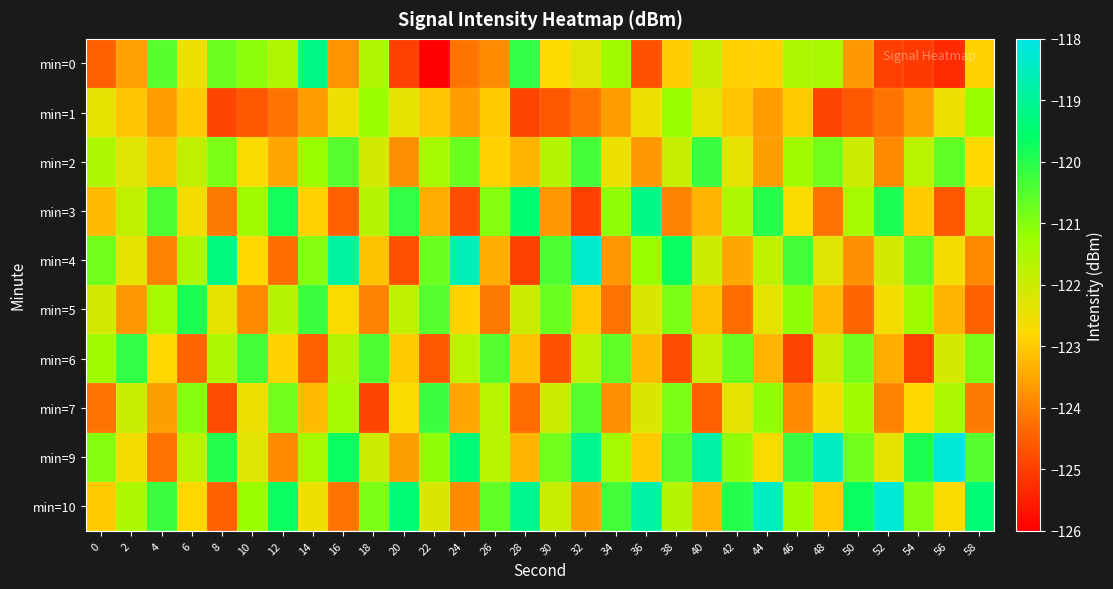

Reading right to left, transcribe all the data shown in this chart.

min=0: 58=-122.9	56=-125.3	54=-125.1	52=-125.0	50=-123.7	48=-121.4	46=-121.5	44=-122.9	42=-122.9	40=-121.9	38=-123.0	36=-124.7	34=-121.3	32=-122.3	30=-122.8	28=-120.1	26=-123.9	24=-124.2	22=-126.1	20=-125.0	18=-121.6	16=-123.8	14=-119.2	12=-121.6	10=-121.0	8=-120.7	6=-122.5	4=-120.5	2=-123.6	0=-124.5
min=1: 58=-121.2	56=-122.5	54=-123.6	52=-124.2	50=-124.7	48=-124.9	46=-123.0	44=-123.6	42=-123.1	40=-122.4	38=-121.2	36=-122.5	34=-123.6	32=-124.2	30=-124.7	28=-124.9	26=-123.0	24=-123.6	22=-123.1	20=-122.4	18=-121.2	16=-122.5	14=-123.6	12=-124.2	10=-124.7	8=-124.9	6=-123.0	4=-123.6	2=-123.1	0=-122.4
min=2: 58=-122.8	56=-120.6	54=-121.7	52=-123.9	50=-122.0	48=-120.8	46=-121.3	44=-123.6	42=-122.4	40=-120.2	38=-121.9	36=-123.7	34=-122.5	32=-120.3	30=-121.6	28=-123.3	26=-122.9	24=-120.7	22=-121.4	20=-123.8	18=-122.1	16=-120.5	14=-121.2	12=-123.5	10=-122.7	8=-120.9	6=-121.8	4=-123.1	2=-122.3	0=-121.5
min=3: 58=-121.7	56=-124.6	54=-123.0	52=-119.9	50=-121.4	48=-124.2	46=-122.7	44=-120.0	42=-121.5	40=-123.3	38=-124.0	36=-119.2	34=-121.1	32=-125.0	30=-123.7	28=-119.5	26=-121.0	24=-124.8	22=-123.4	20=-120.1	18=-121.6	16=-124.5	14=-122.9	12=-119.8	10=-121.3	8=-124.1	6=-122.6	4=-120.4	2=-121.8	0=-123.2
min=4: 58=-123.9	56=-122.6	54=-120.6	52=-122.1	50=-123.8	48=-122.3	46=-120.3	44=-121.8	42=-123.5	40=-122.0	38=-119.7	36=-121.2	34=-123.7	32=-118.3	30=-120.4	28=-125.0	26=-123.4	24=-118.6	22=-120.7	20=-124.7	18=-123.1	16=-118.9	14=-121.0	12=-124.3	10=-122.8	8=-119.3	6=-121.5	4=-124.0	2=-122.4	0=-120.8
min=5: 58=-124.5	56=-123.3	54=-121.3	52=-122.6	50=-124.4	48=-123.2	46=-121.1	44=-122.4	42=-124.3	40=-123.1	38=-120.9	36=-122.2	34=-124.2	32=-123.0	30=-120.7	28=-122.0	26=-124.1	24=-122.9	22=-120.5	20=-121.8	18=-124.0	16=-122.7	14=-120.2	12=-121.6	10=-123.9	8=-122.4	6=-119.9	4=-121.4	2=-123.7	0=-122.1
min=6: 58=-120.9	56=-122.1	54=-125.0	52=-123.4	50=-120.8	48=-122.0	46=-124.9	44=-123.3	42=-120.7	40=-121.9	38=-124.8	36=-123.2	34=-120.6	32=-121.8	30=-124.7	28=-123.1	26=-120.5	24=-121.7	22=-124.6	20=-123.0	18=-120.4	16=-121.6	14=-124.5	12=-122.9	10=-120.3	8=-121.5	6=-124.4	4=-122.8	2=-120.1	0=-121.3
min=7: 58=-124.1	56=-121.5	54=-122.8	52=-124.0	50=-121.3	48=-122.6	46=-123.9	44=-121.1	42=-122.4	40=-124.5	38=-120.9	36=-122.2	34=-123.8	32=-120.5	30=-122.0	28=-124.3	26=-121.7	24=-123.5	22=-120.2	20=-122.7	18=-124.9	16=-121.4	14=-123.2	12=-120.8	10=-122.5	8=-124.8	6=-121.0	4=-123.6	2=-121.9	0=-124.2
min=9: 58=-120.5	56=-118.2	54=-119.9	52=-122.4	50=-120.8	48=-118.5	46=-120.2	44=-122.7	42=-121.1	40=-118.8	38=-120.5	36=-123.0	34=-121.4	32=-119.1	30=-120.8	28=-123.3	26=-121.7	24=-119.4	22=-121.1	20=-123.6	18=-122.0	16=-119.7	14=-121.4	12=-123.9	10=-122.3	8=-120.0	6=-121.7	4=-124.2	2=-122.6	0=-121.0
min=10: 58=-119.4	56=-122.7	54=-121.0	52=-118.2	50=-119.7	48=-123.0	46=-121.3	44=-118.5	42=-120.0	40=-123.3	38=-121.6	36=-118.8	34=-120.3	32=-123.6	30=-121.9	28=-119.1	26=-120.6	24=-123.9	22=-122.2	20=-119.4	18=-120.9	16=-124.2	14=-122.5	12=-119.7	10=-121.2	8=-124.5	6=-122.8	4=-120.2	2=-121.5	0=-123.0